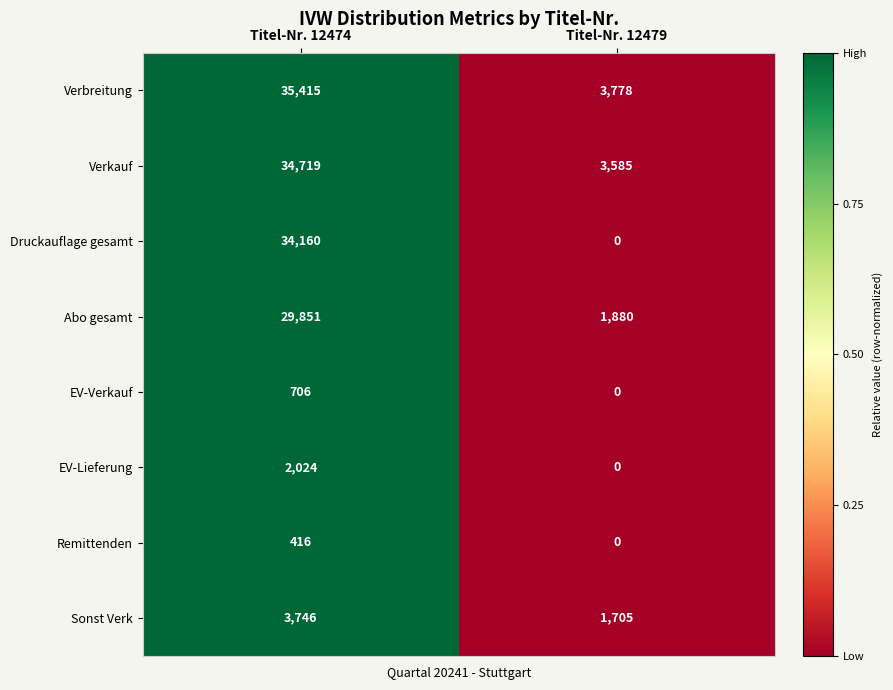

What is the sum of all Verbreitung values?

39193